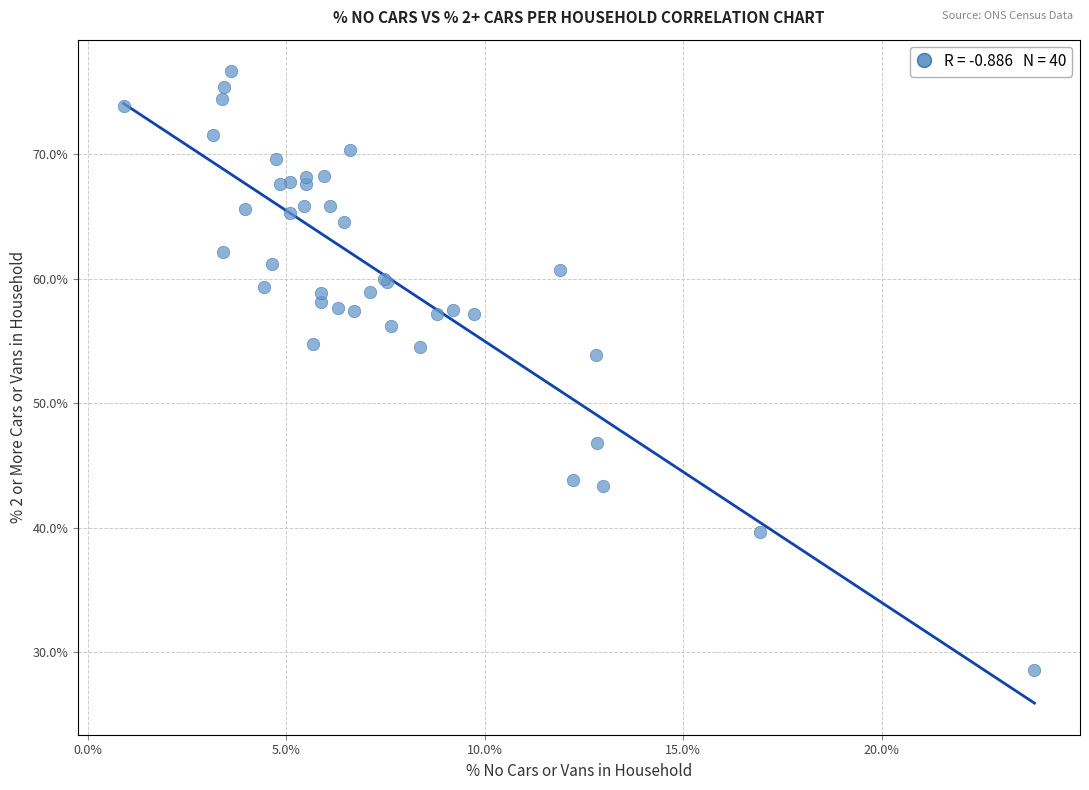

What Y value in the scatter plot is closest to 52?

53.9